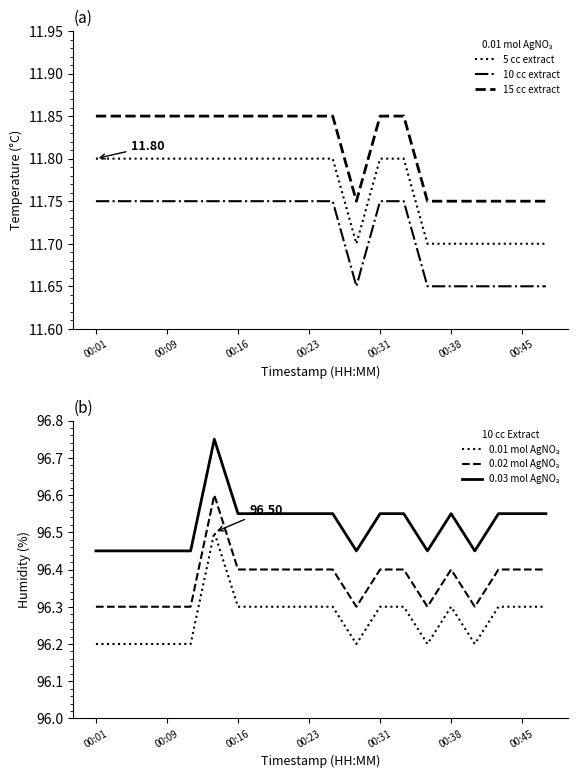

True or false: 15 cc extract and 5 cc extract intersect in this chart.

False